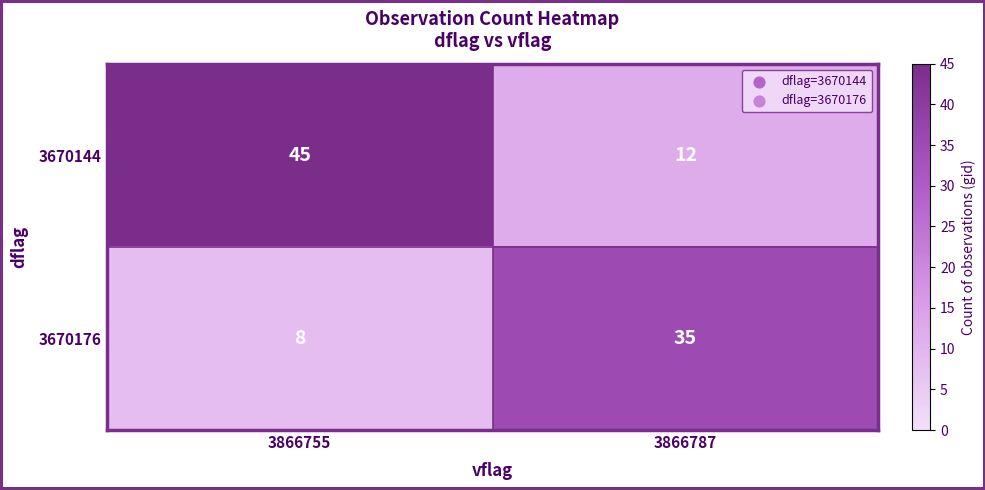

At which category is the sum across all series the highest?

3866755